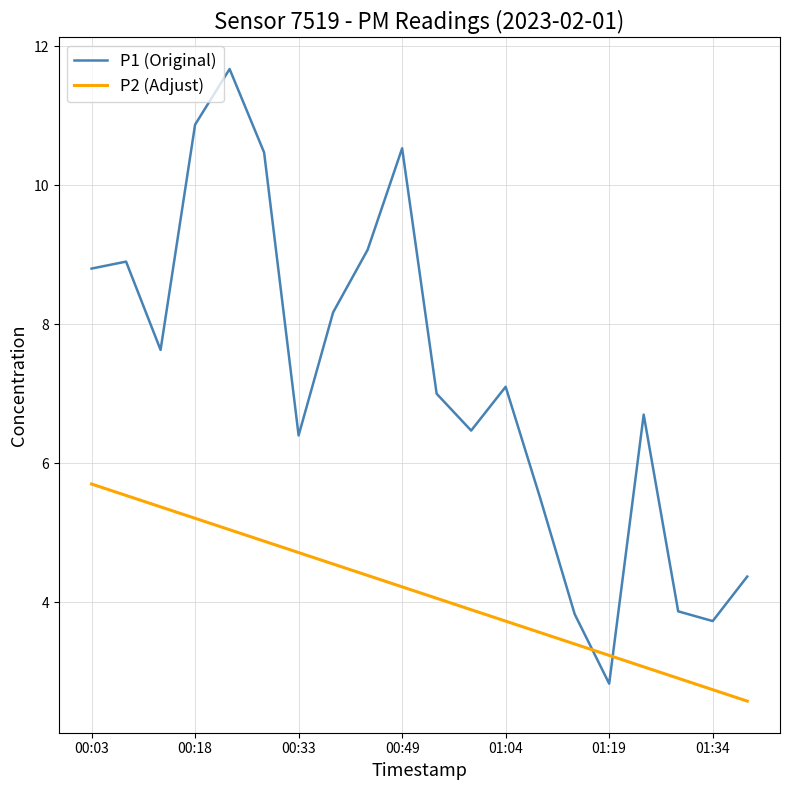

What is the lowest value of the P2 (Adjust) series?

2.6